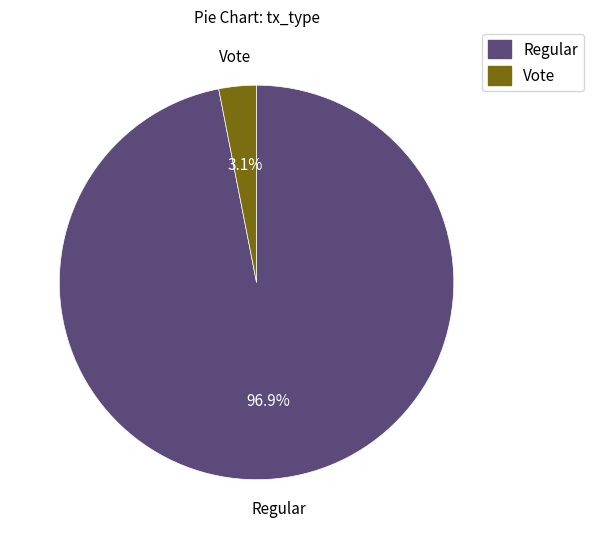

How many slices are in this pie chart?

2